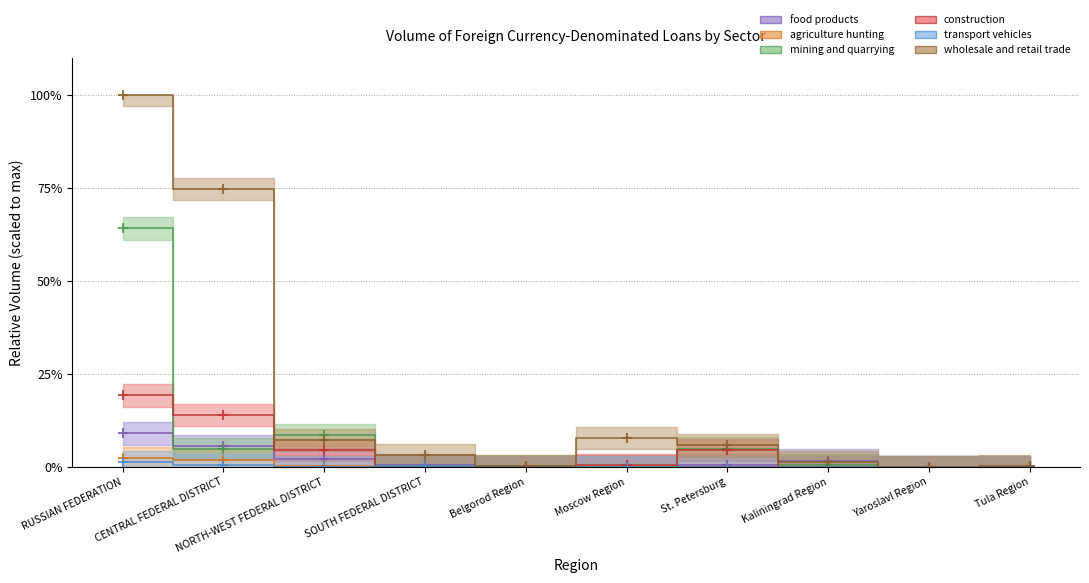

List the series in order of their peak value, lowest first.

transport vehicles, agriculture hunting, food products, construction, mining and quarrying, wholesale and retail trade